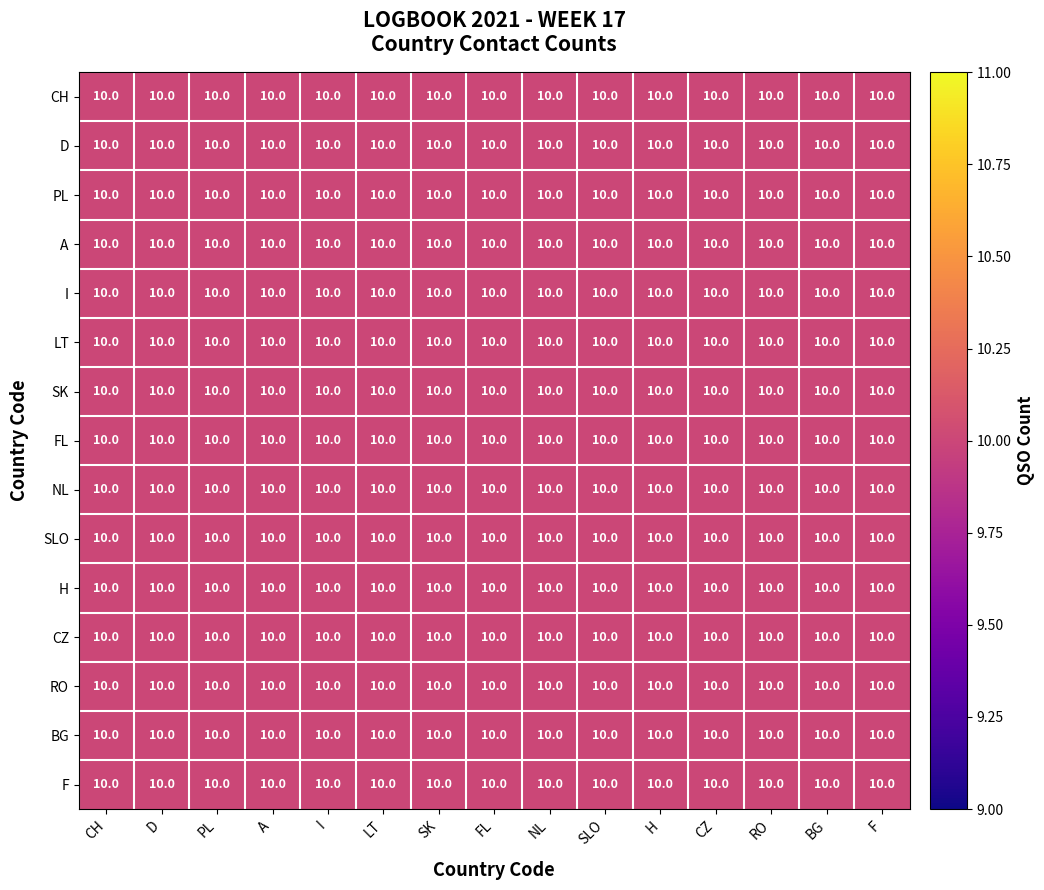

What is the greatest value displayed?

10